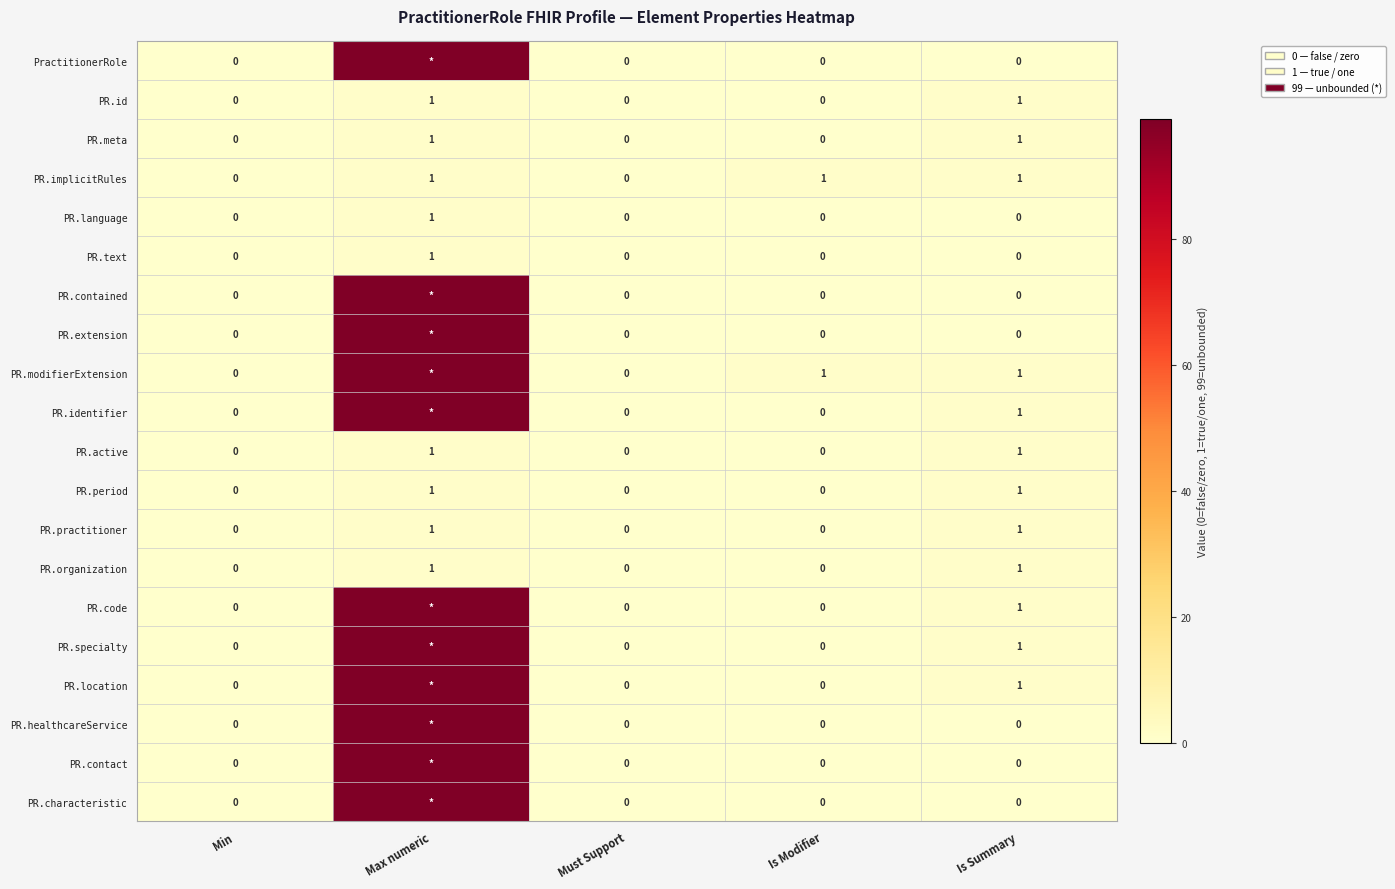

Count the PR.id values in the range 0 to 1.

5